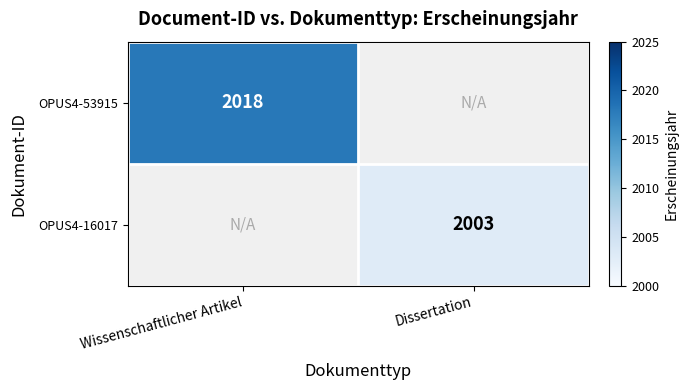

Is it true that OPUS4-53915 equals 2018 at Wissenschaftlicher Artikel?

True